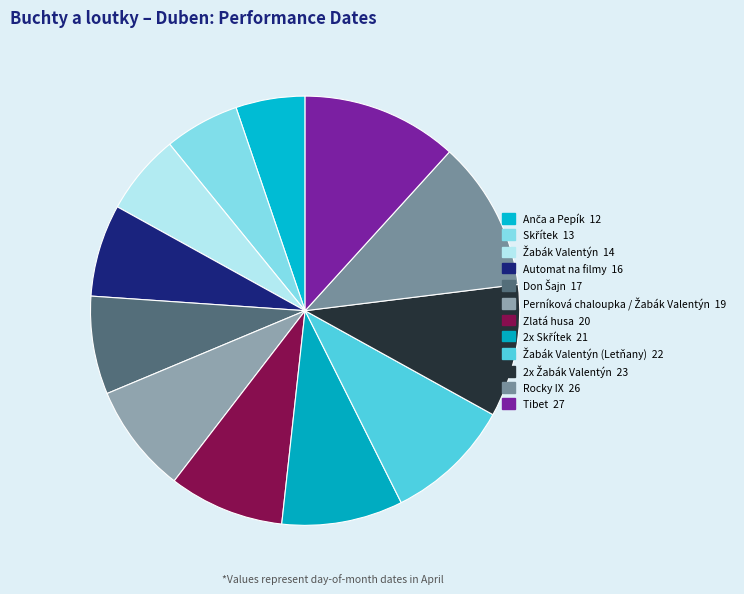

How many segments does this pie chart have?

12